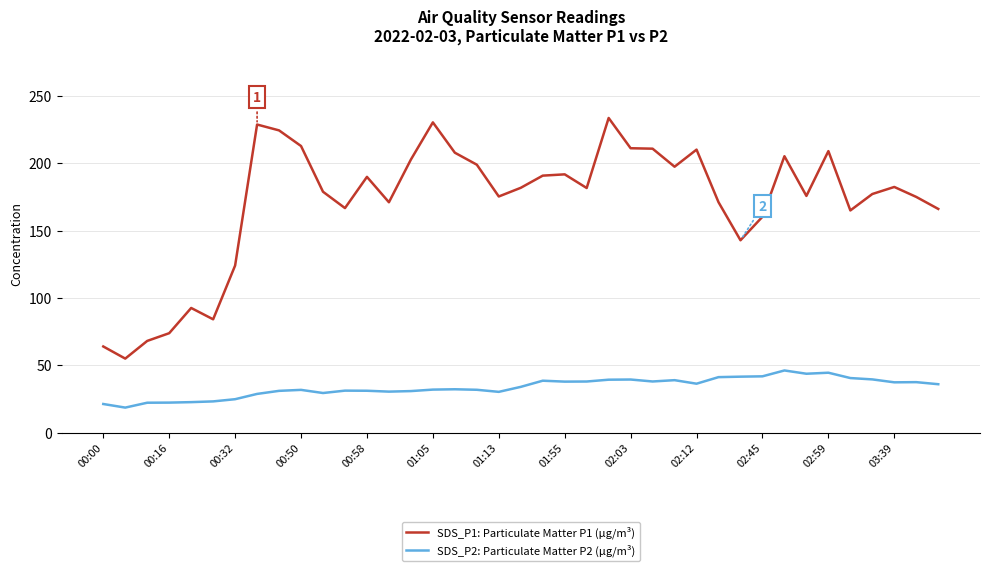

List the series in order of their overall mean, lowest first.

SDS_P2: Particulate Matter P2 (µg/m³), SDS_P1: Particulate Matter P1 (µg/m³)